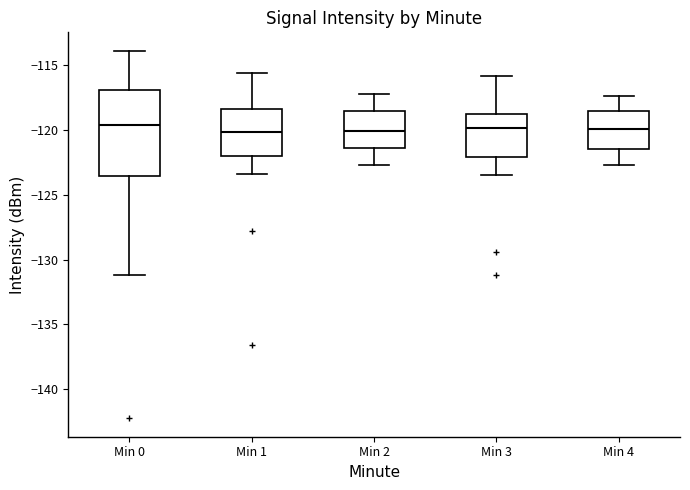

Reading left to right, transcribe this box plot: for each box, give where its median line is, the range the box spans, and where its two whiskers end, as read against the y-axis. The values are not printed on the chart, so give them approximately, as read against the axis.

Min 0: median -119.5, box -123.5 to -117.0, whiskers -131.0 to -114.0
Min 1: median -120.0, box -122.0 to -118.5, whiskers -123.5 to -115.5
Min 2: median -120.0, box -121.5 to -118.5, whiskers -122.5 to -117.0
Min 3: median -120.0, box -122.0 to -118.5, whiskers -123.5 to -116.0
Min 4: median -120.0, box -121.5 to -118.5, whiskers -122.5 to -117.5